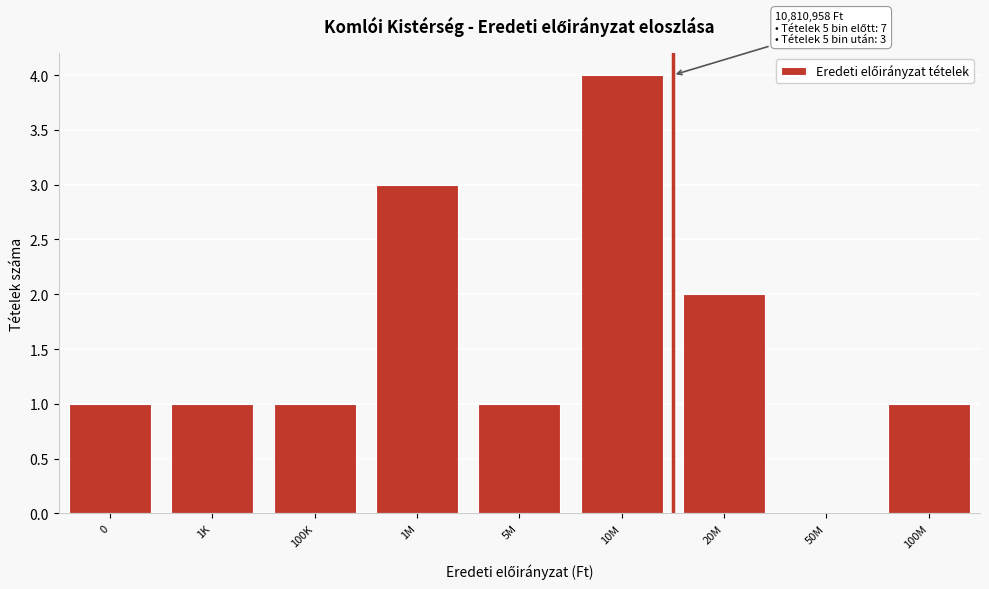

Reading left to right, extract all data points from this chart.

0=1	1K=1	100K=1	1M=3	5M=1	10M=4	20M=2	50M=0	100M=1